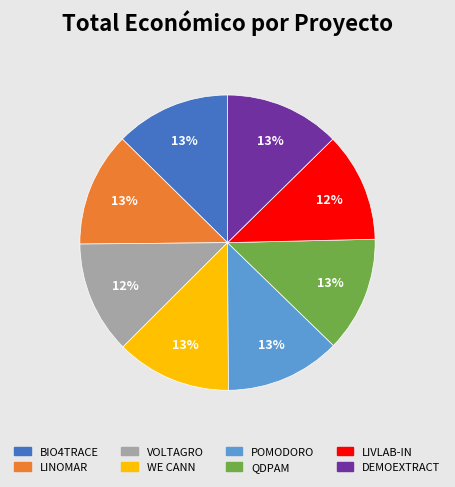

Is there a majority slice in this chart?

No